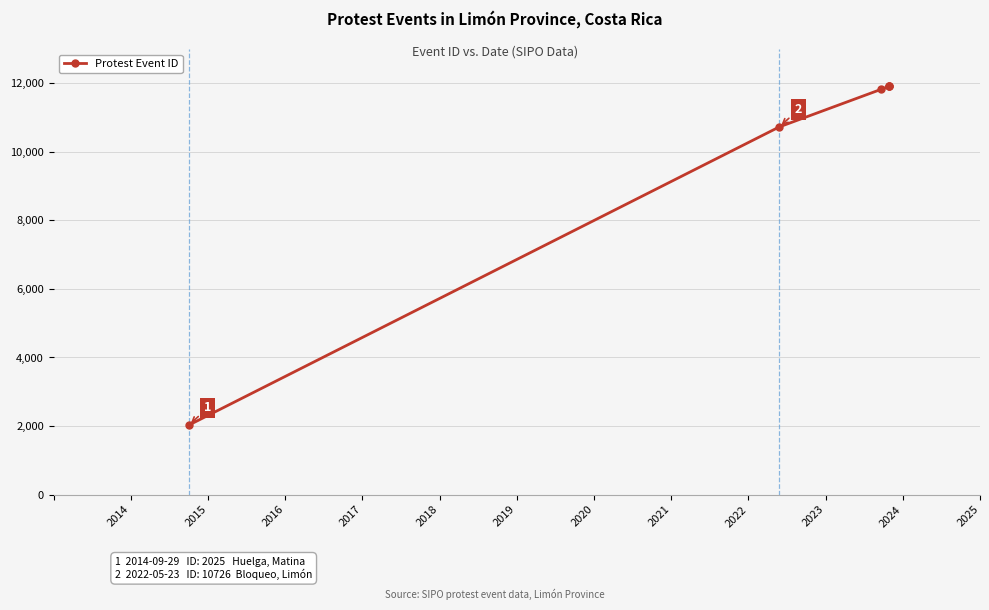

Is it true that the value at 2018 is 4891?

False